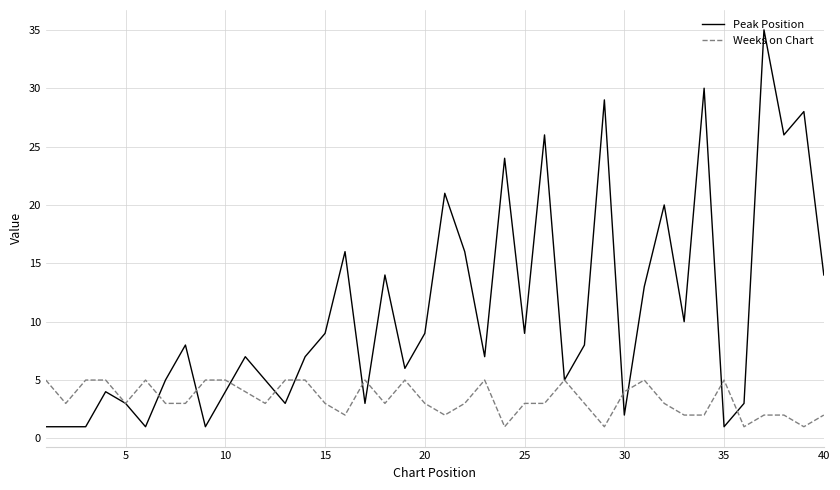

Which series has the widest spread of values?

Peak Position